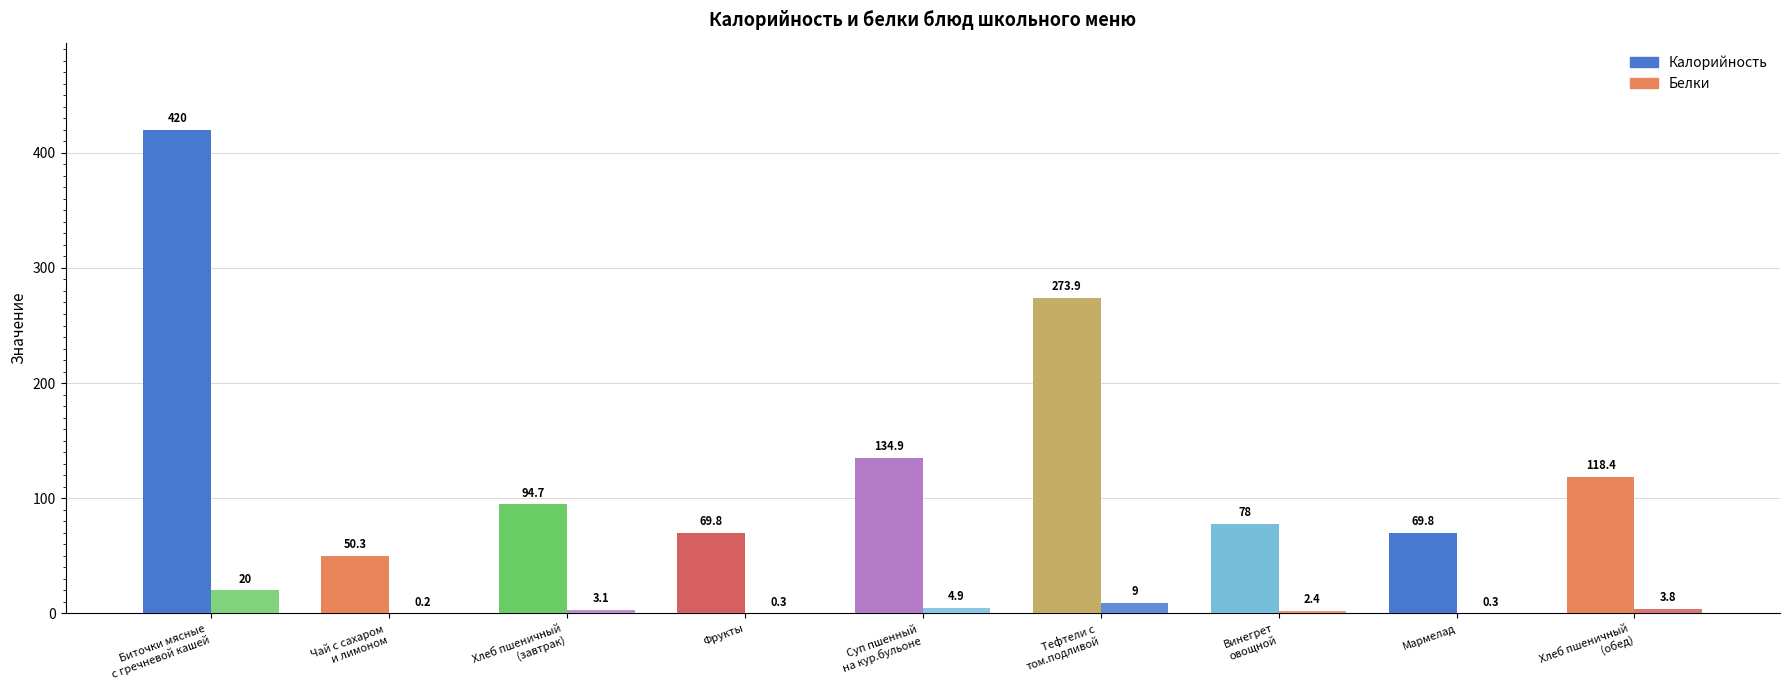

Reading left to right, list all the values displayed in this chart.

Калорийность: Биточки мясные
с гречневой кашей=420.0	Чай с сахаром
и лимоном=50.3	Хлеб пшеничный
(завтрак)=94.7	Фрукты=69.8	Суп пшенный
на кур.бульоне=134.9	Тефтели с
том.подливой=273.9	Винегрет
овощной=78.0	Мармелад=69.8	Хлеб пшеничный
(обед)=118.4
Белки: Биточки мясные
с гречневой кашей=20.0	Чай с сахаром
и лимоном=0.2	Хлеб пшеничный
(завтрак)=3.1	Фрукты=0.3	Суп пшенный
на кур.бульоне=4.9	Тефтели с
том.подливой=9.0	Винегрет
овощной=2.4	Мармелад=0.3	Хлеб пшеничный
(обед)=3.8